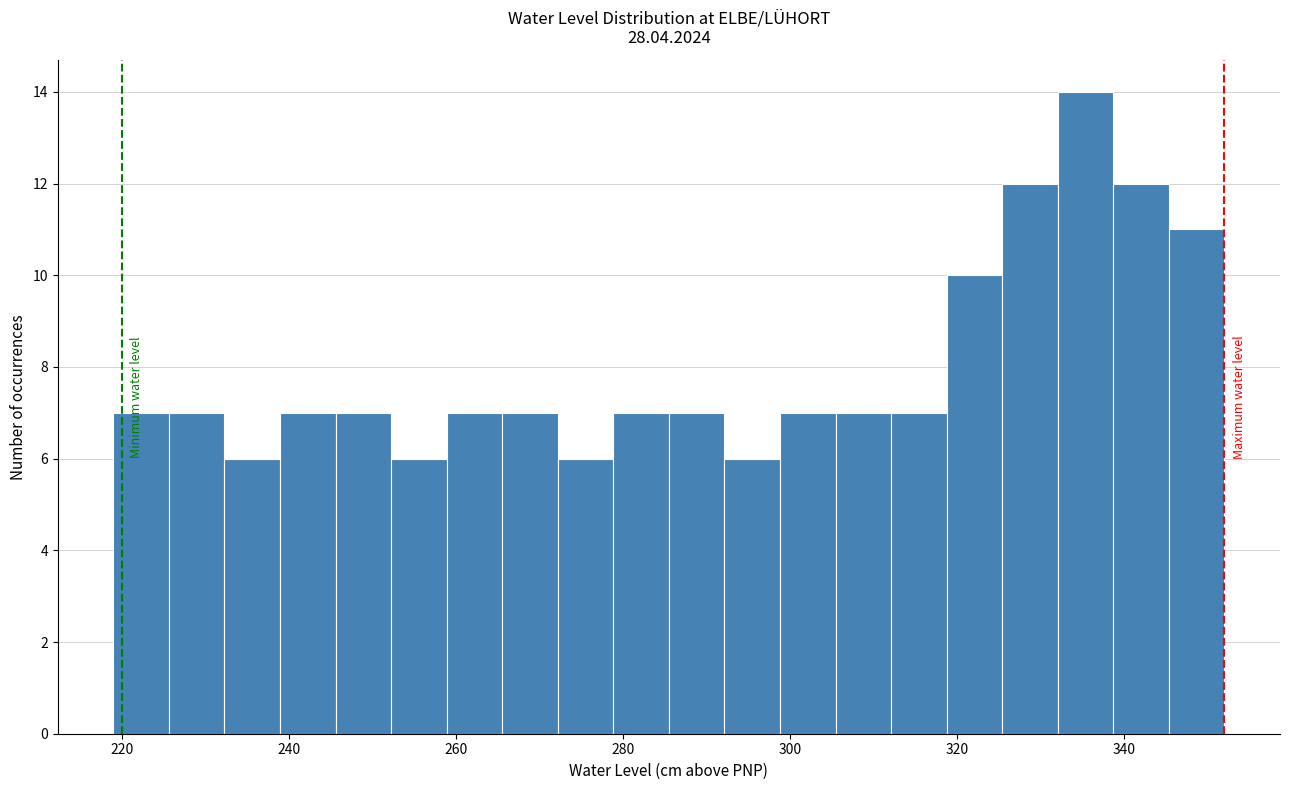

Read against the x-axis, roughly where is the centre of the tallest bar?

336